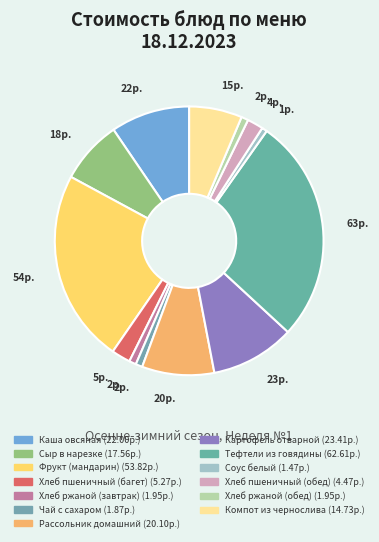

How many segments does this pie chart have?

13